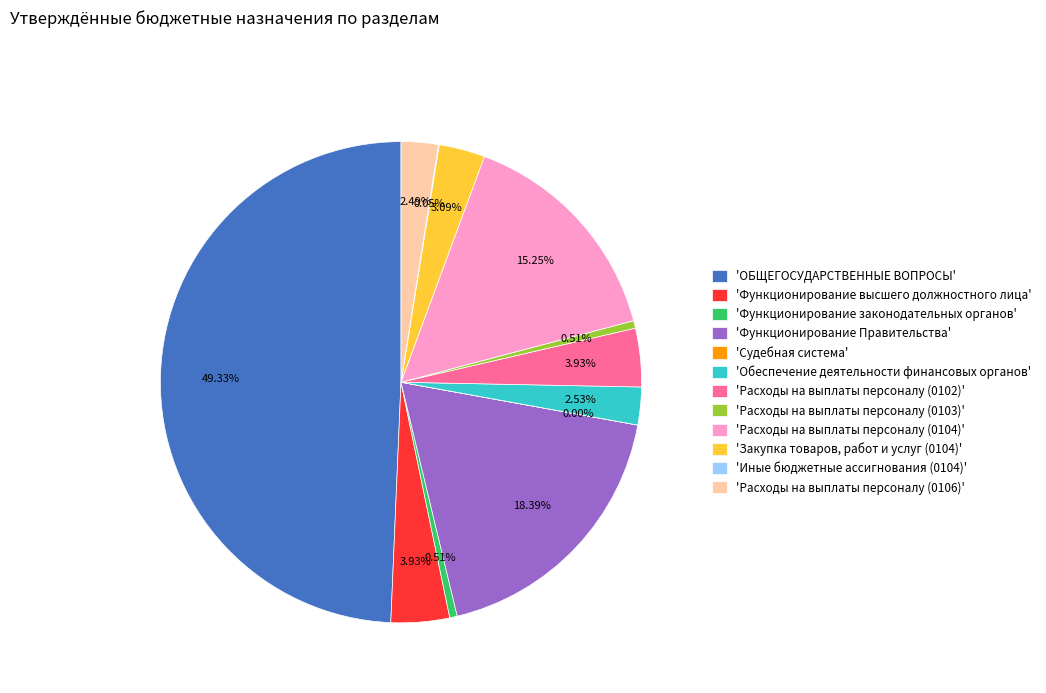

Which category has the biggest portion of the pie?

'ОБЩЕГОСУДАРСТВЕННЫЕ ВОПРОСЫ'